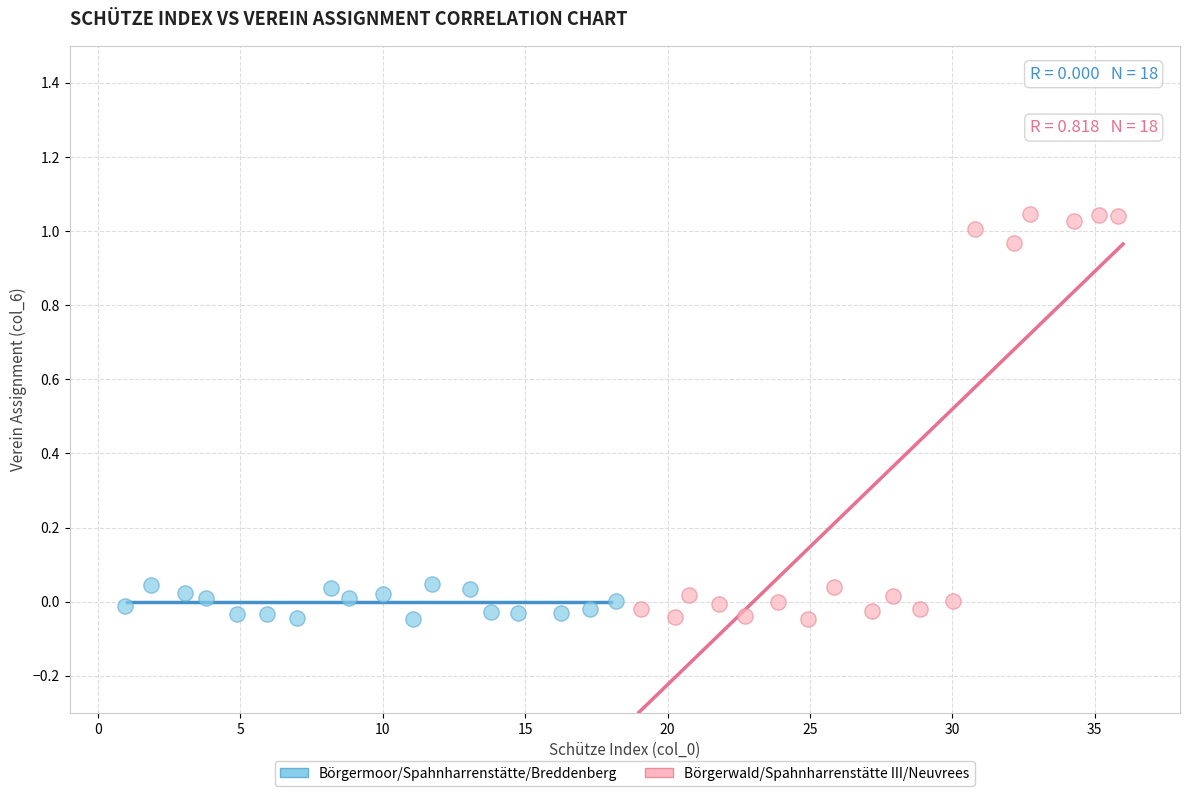

What are all the series names shown in the legend?

Börgermoor/Spahnharrenstätte/Breddenberg, Börgerwald/Spahnharrenstätte III/Neuvrees